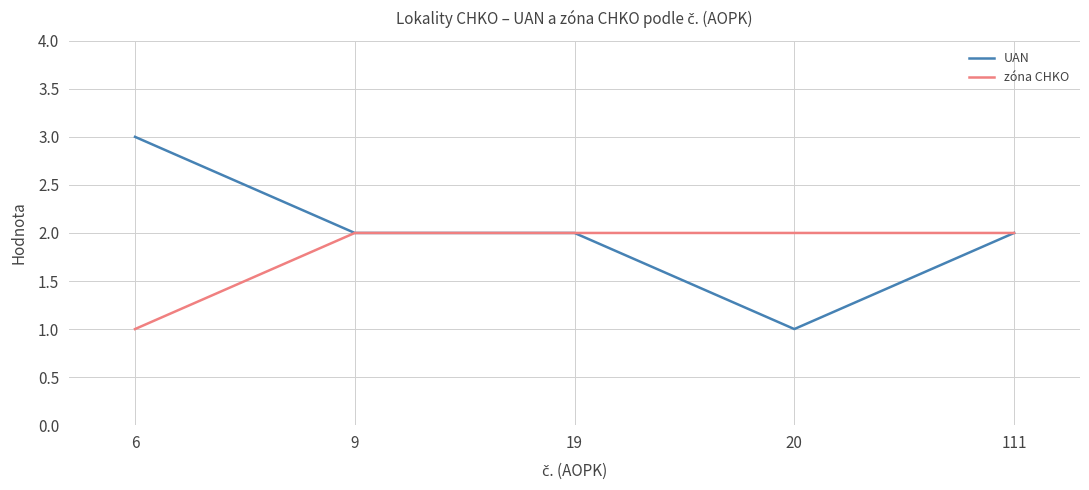

What are all the series names shown in the legend?

UAN, zóna CHKO